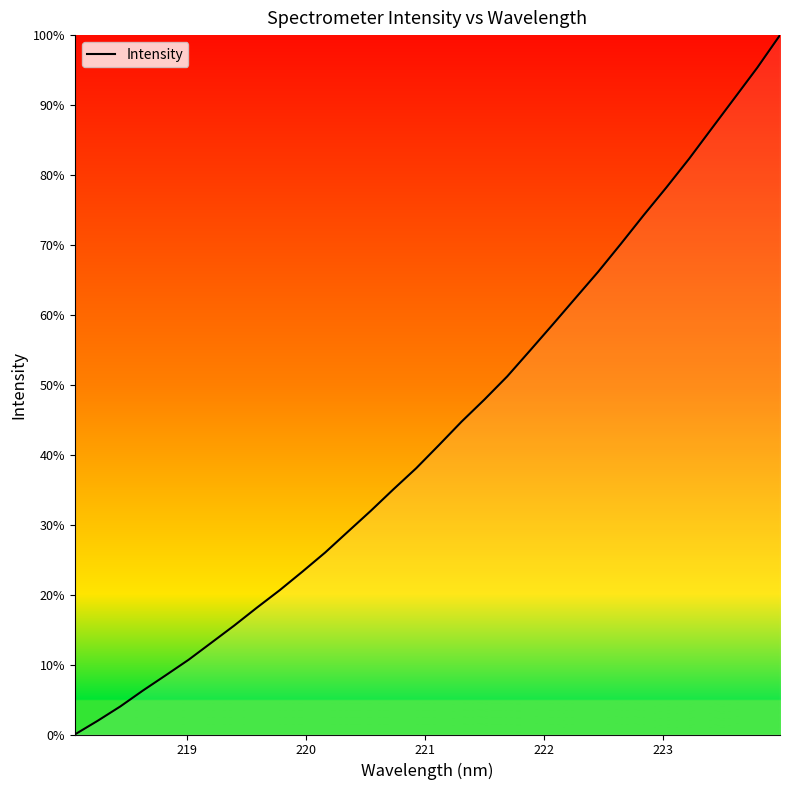

What is the difference between the maximum and minimum values?

100.0